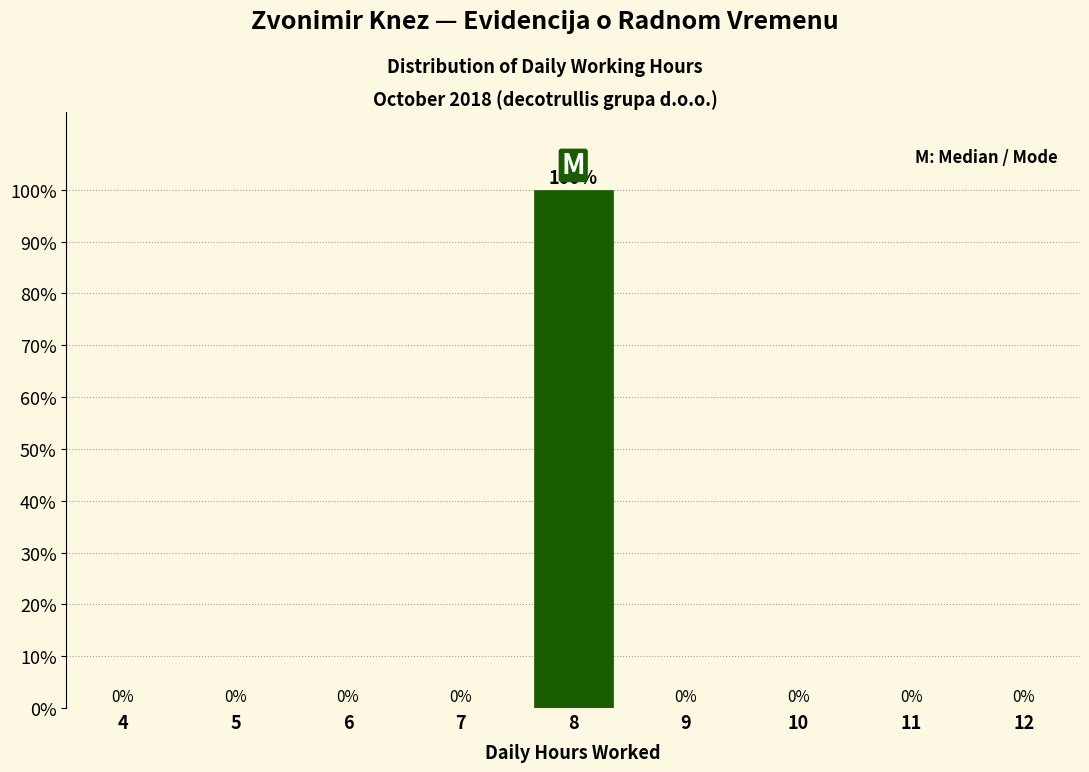

Reading left to right, transcribe all the data shown in this chart.

4=0	5=0	6=0	7=0	8=100	9=0	10=0	11=0	12=0